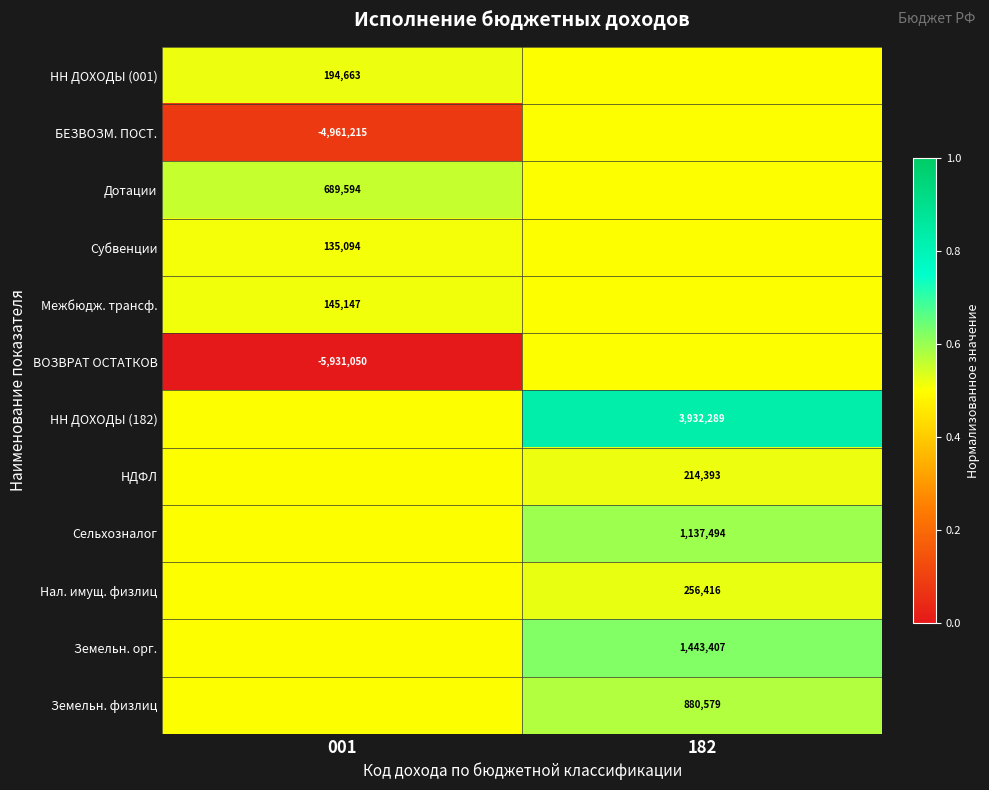

Which has a higher value, 001 or 182?

001